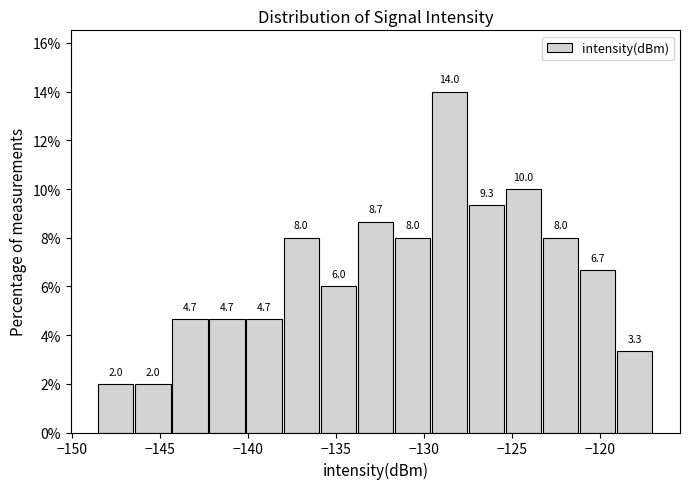

How tall is the bar that spans -121.0 to -119.0 on the x-axis? The bar edges are not printed on the chart, so give them approximately, as read against the axis.

6.7